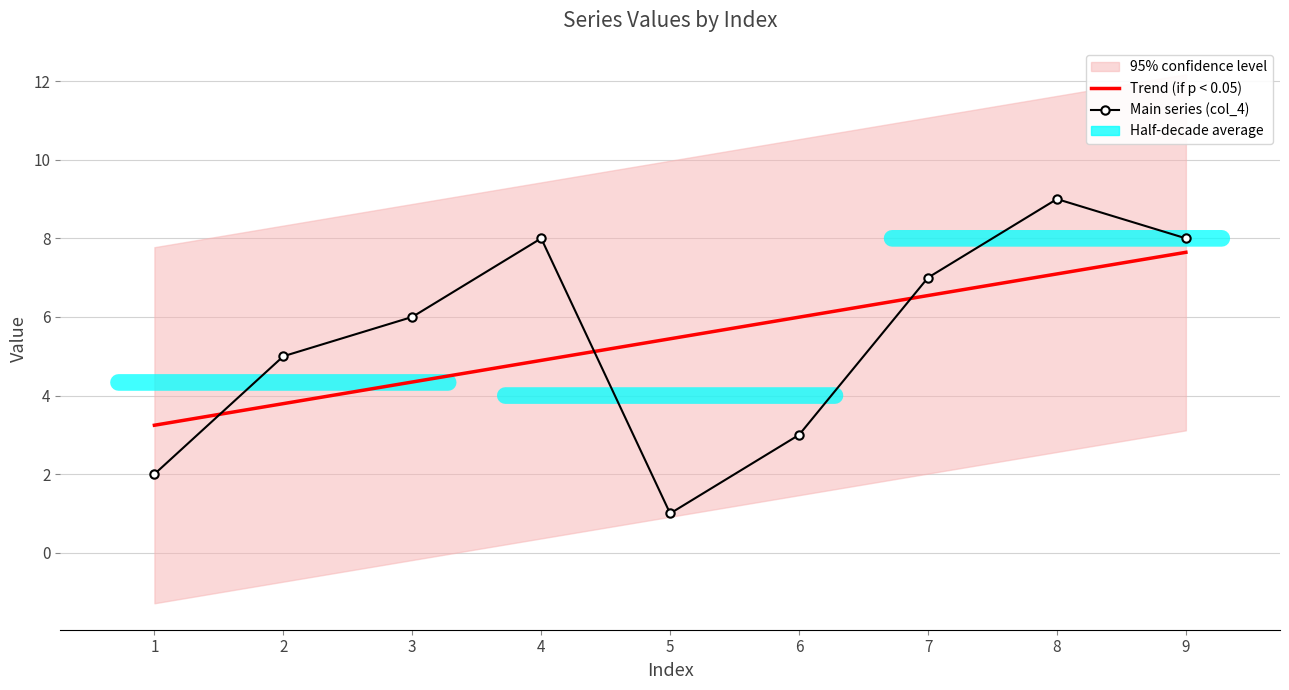

Which has a higher value, 2 or 7?

7